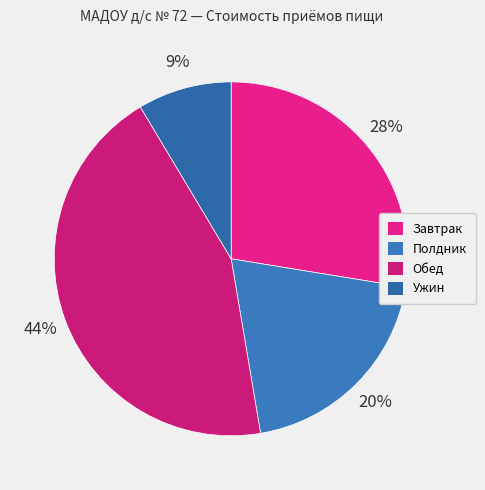

Count the number of slices in the pie.

4